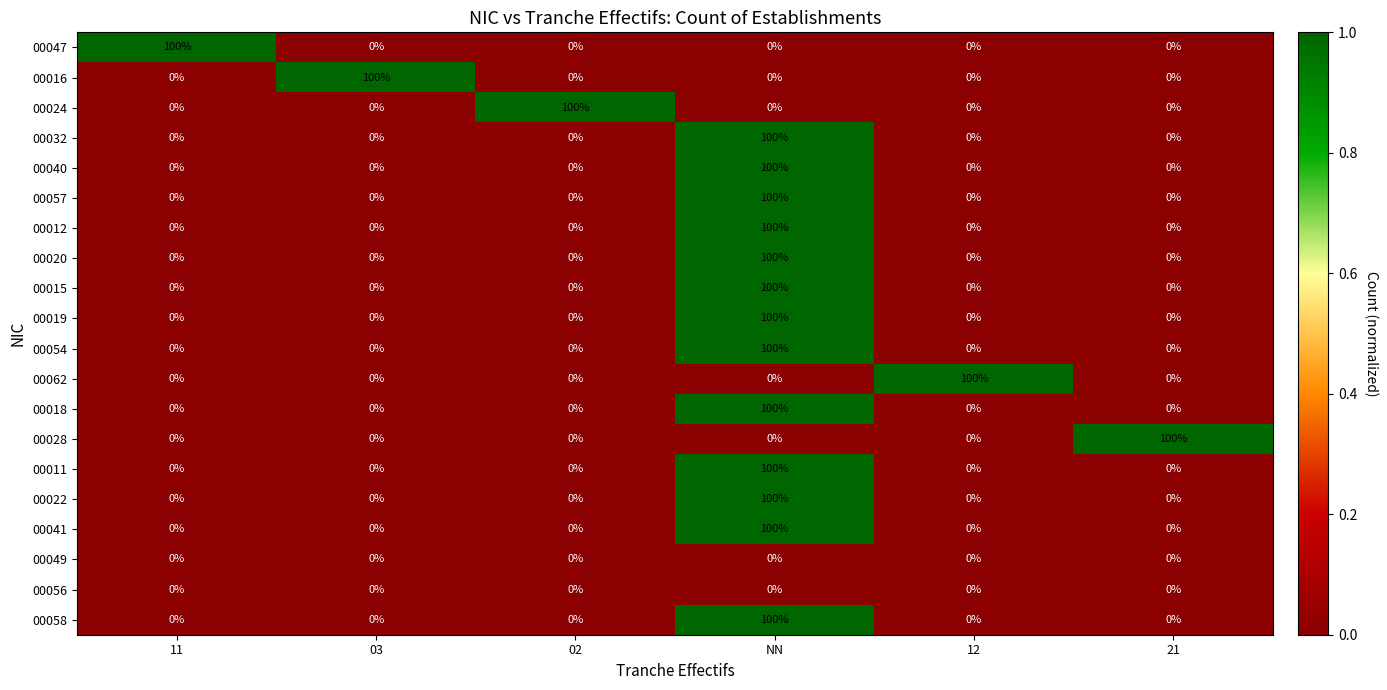

What is the difference between the maximum and minimum values in the 00041 series?

100